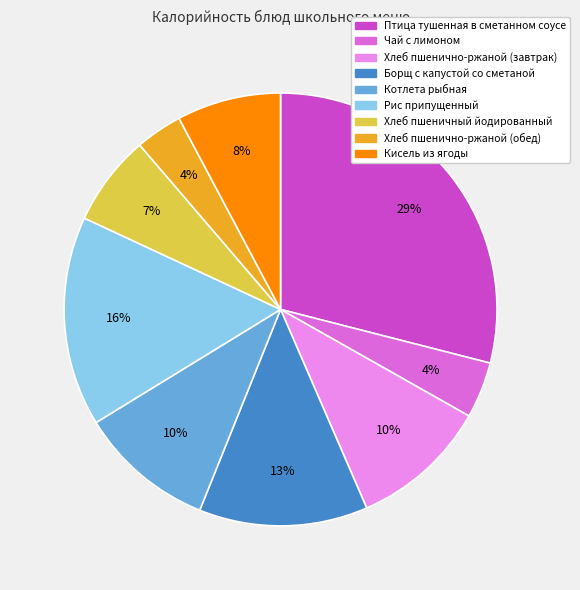

What is the largest slice in the pie chart?

Птица тушенная в сметанном соусе